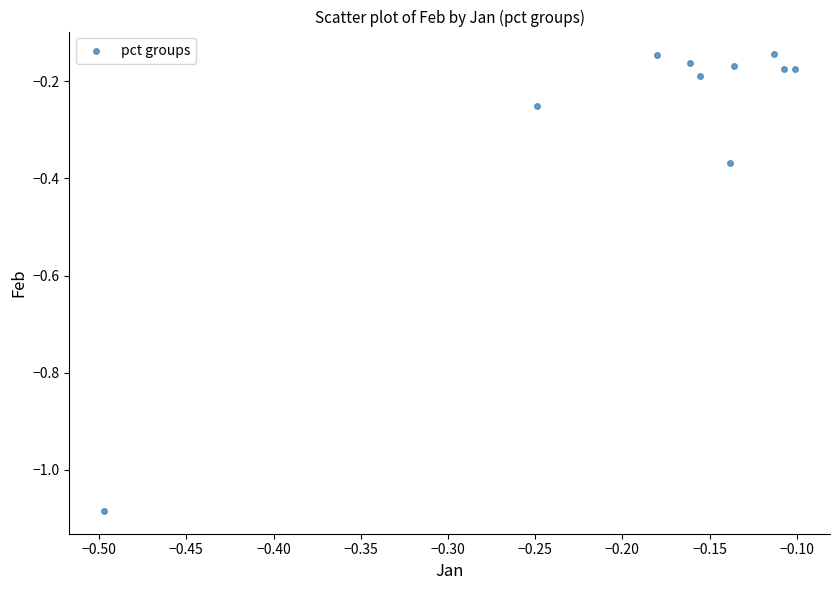

What is the range of X values (max minus min)?

0.4